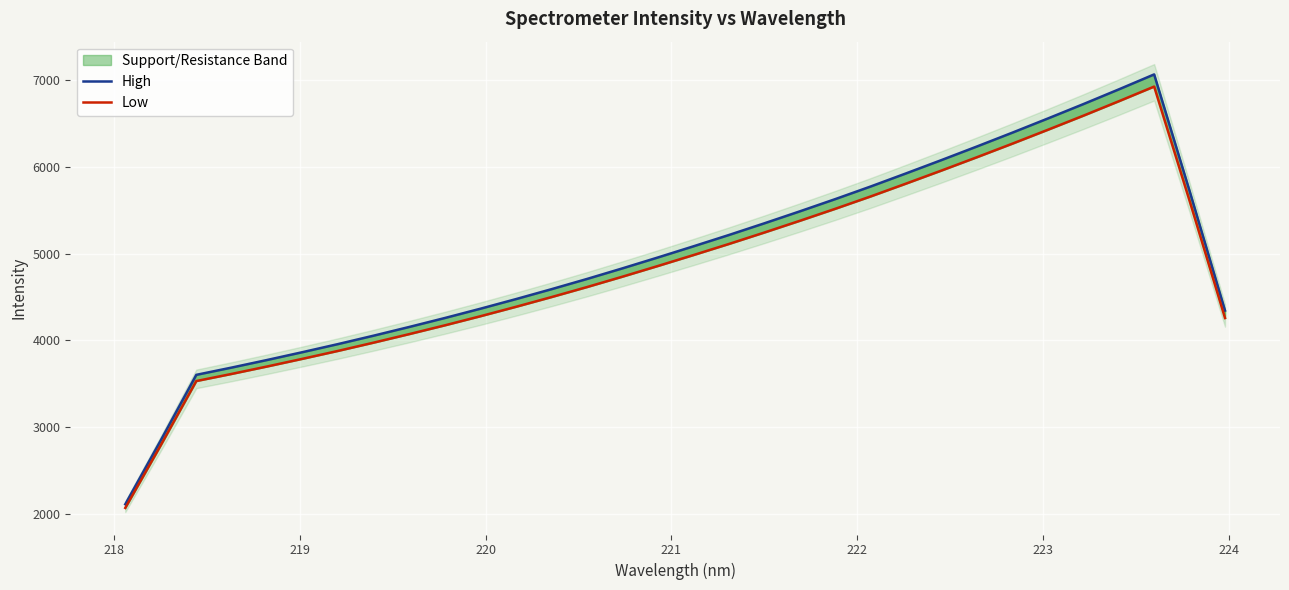

What is the sum of all High values?

158674.2